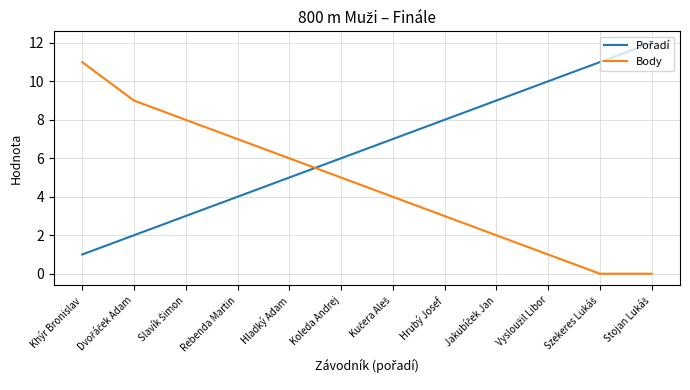

At which label is Body closest to 5?

Koleda Andrej